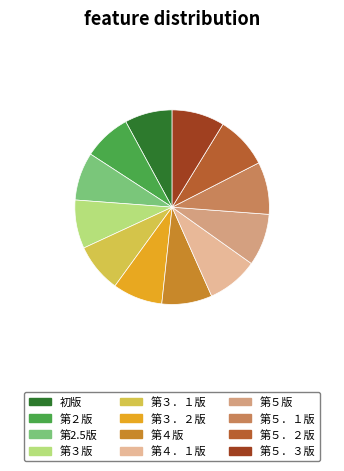

To the nearest percent, what is the combined percentage of 第５．２版 and 第３版?

17%